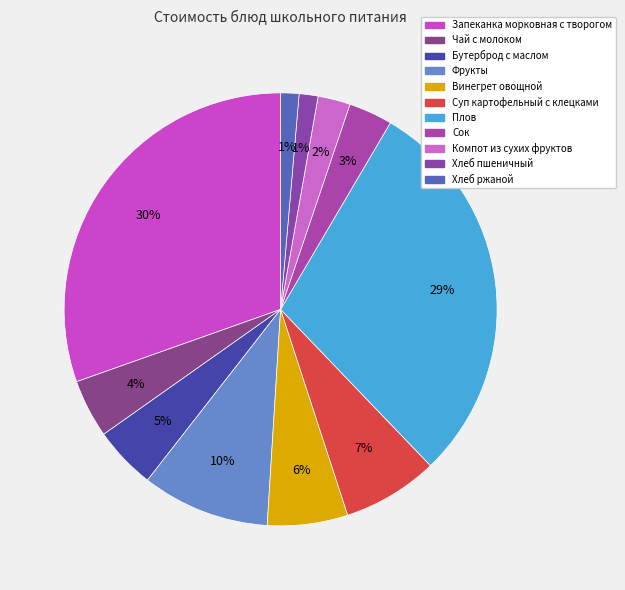

How many segments does this pie chart have?

11